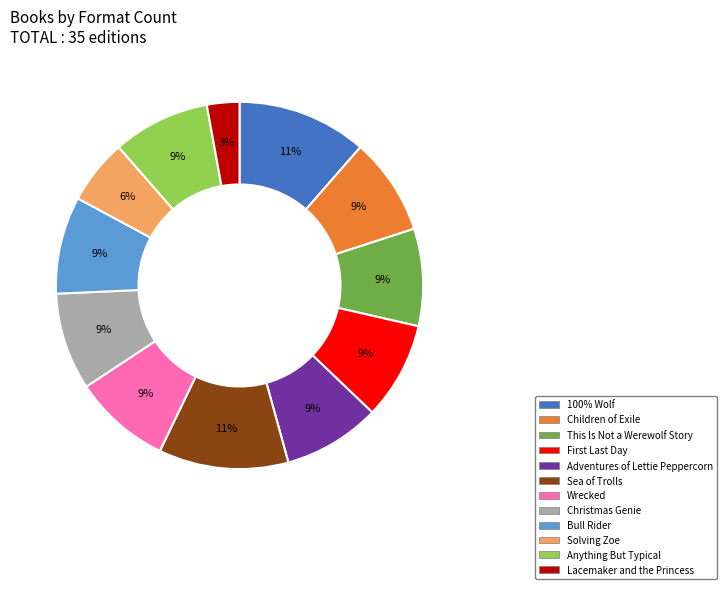

Which category has the smallest portion of the pie?

Lacemaker and the Princess